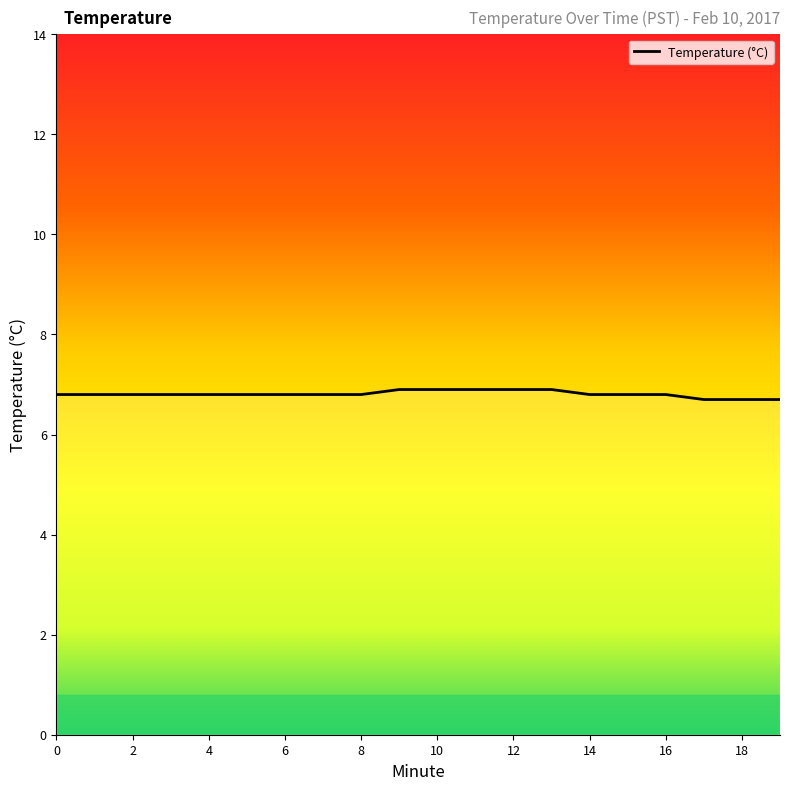

What is the average value?

6.8